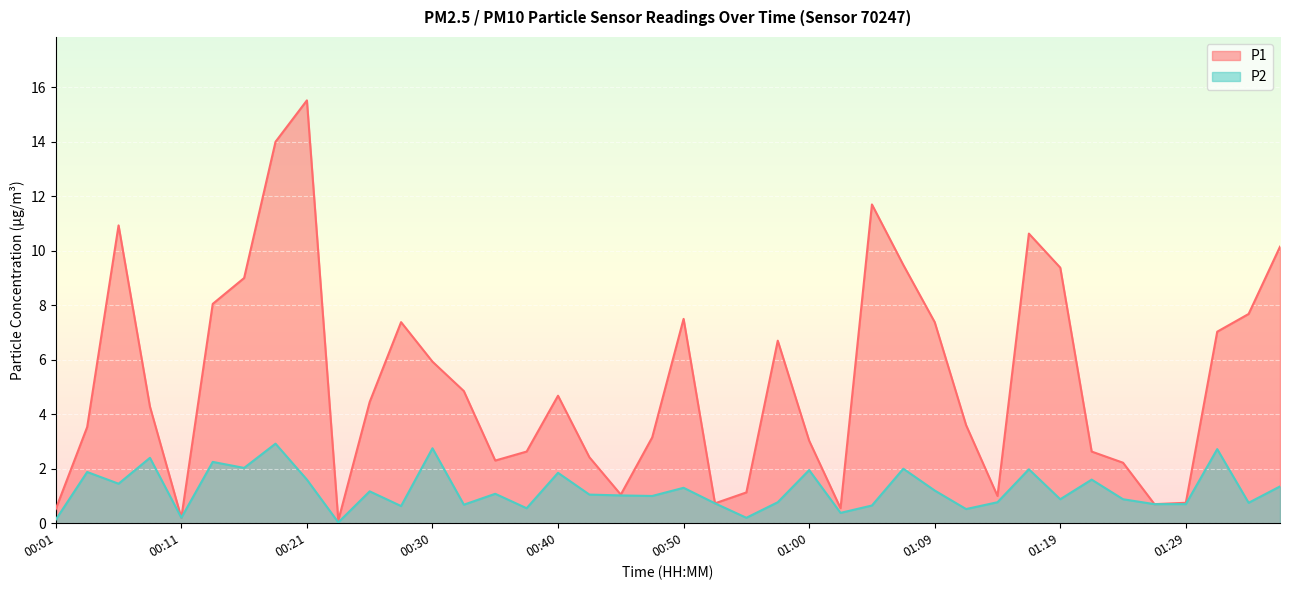

What is the difference between the maximum and minimum values in the P1 series?

15.4